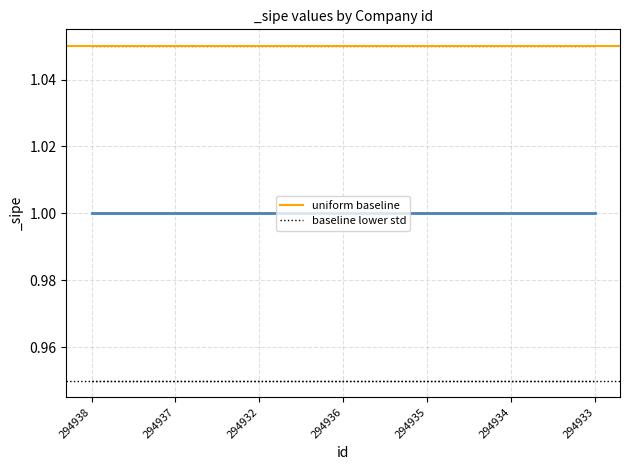

At which category is the sum across all series the highest?

294938